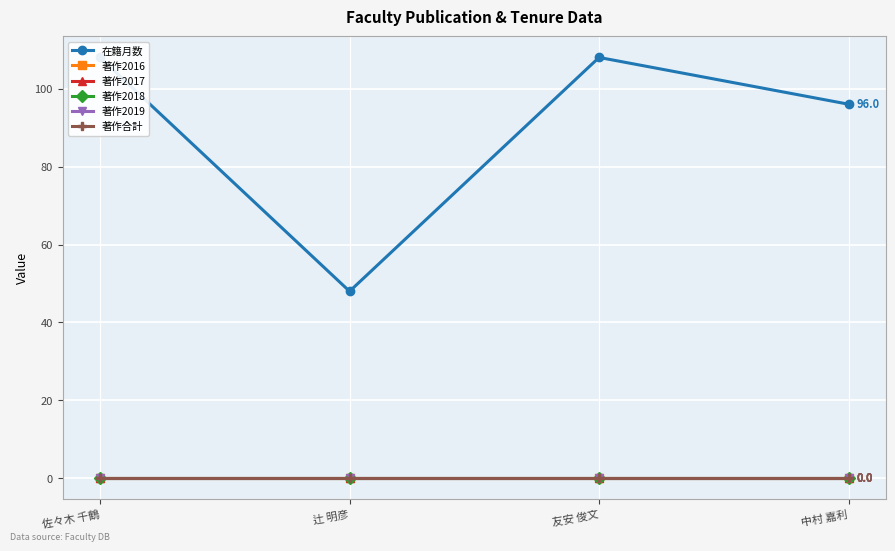

True or false: 著作2016 and 著作2017 intersect in this chart.

False